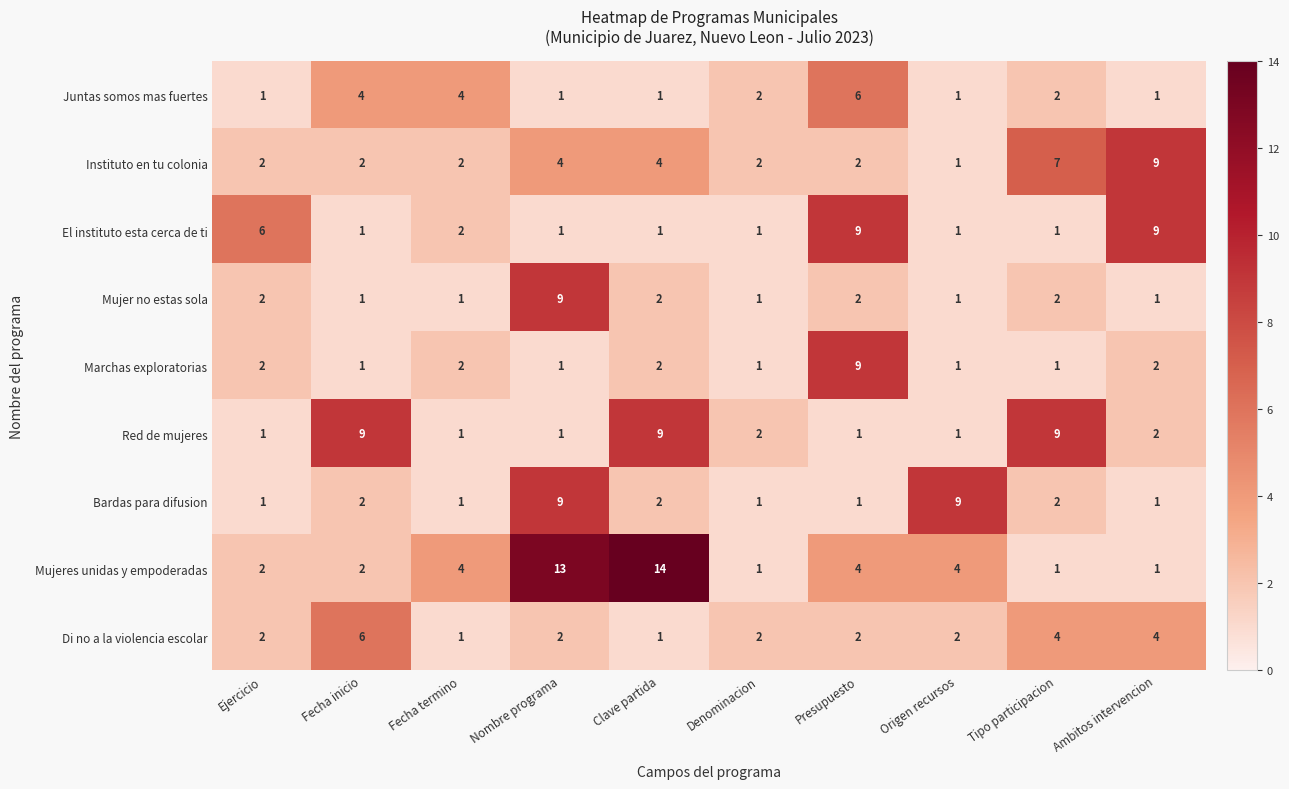

Count the Instituto en tu colonia values in the range 2 to 4.

7